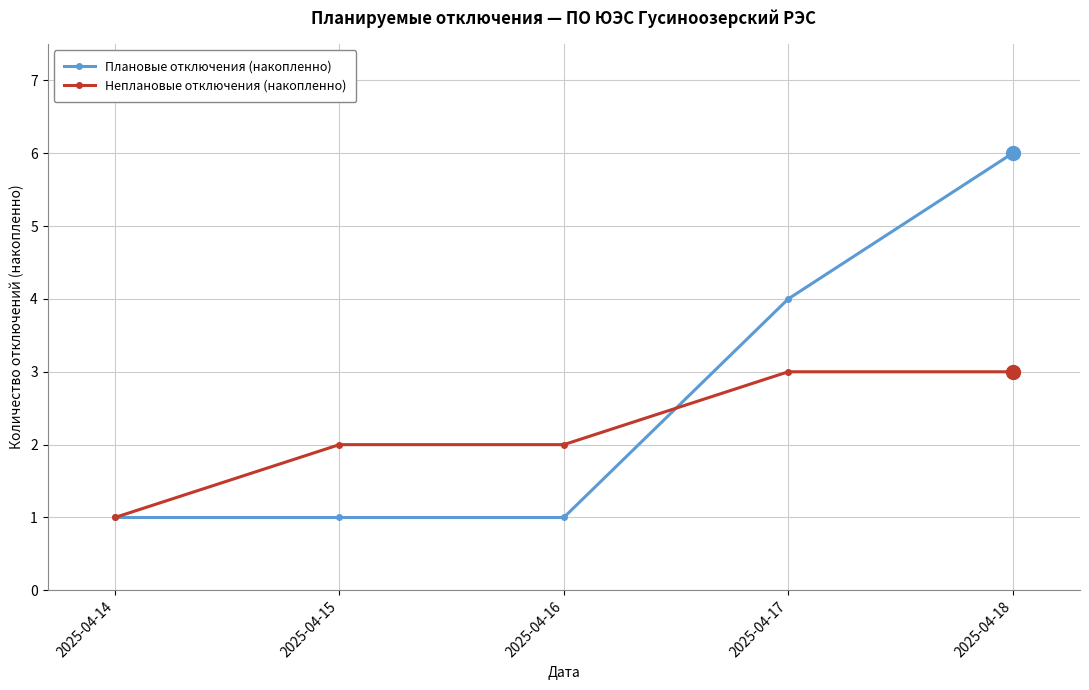

What is the lowest value of the Плановые отключения (накопленно) series?

1